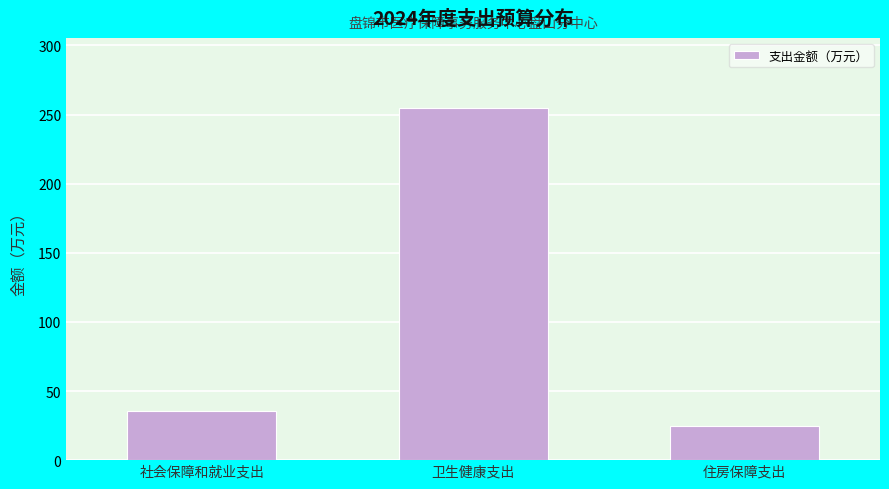

Reading left to right, transcribe all the data shown in this chart.

社会保障和就业支出=35.3	卫生健康支出=254.4	住房保障支出=24.9